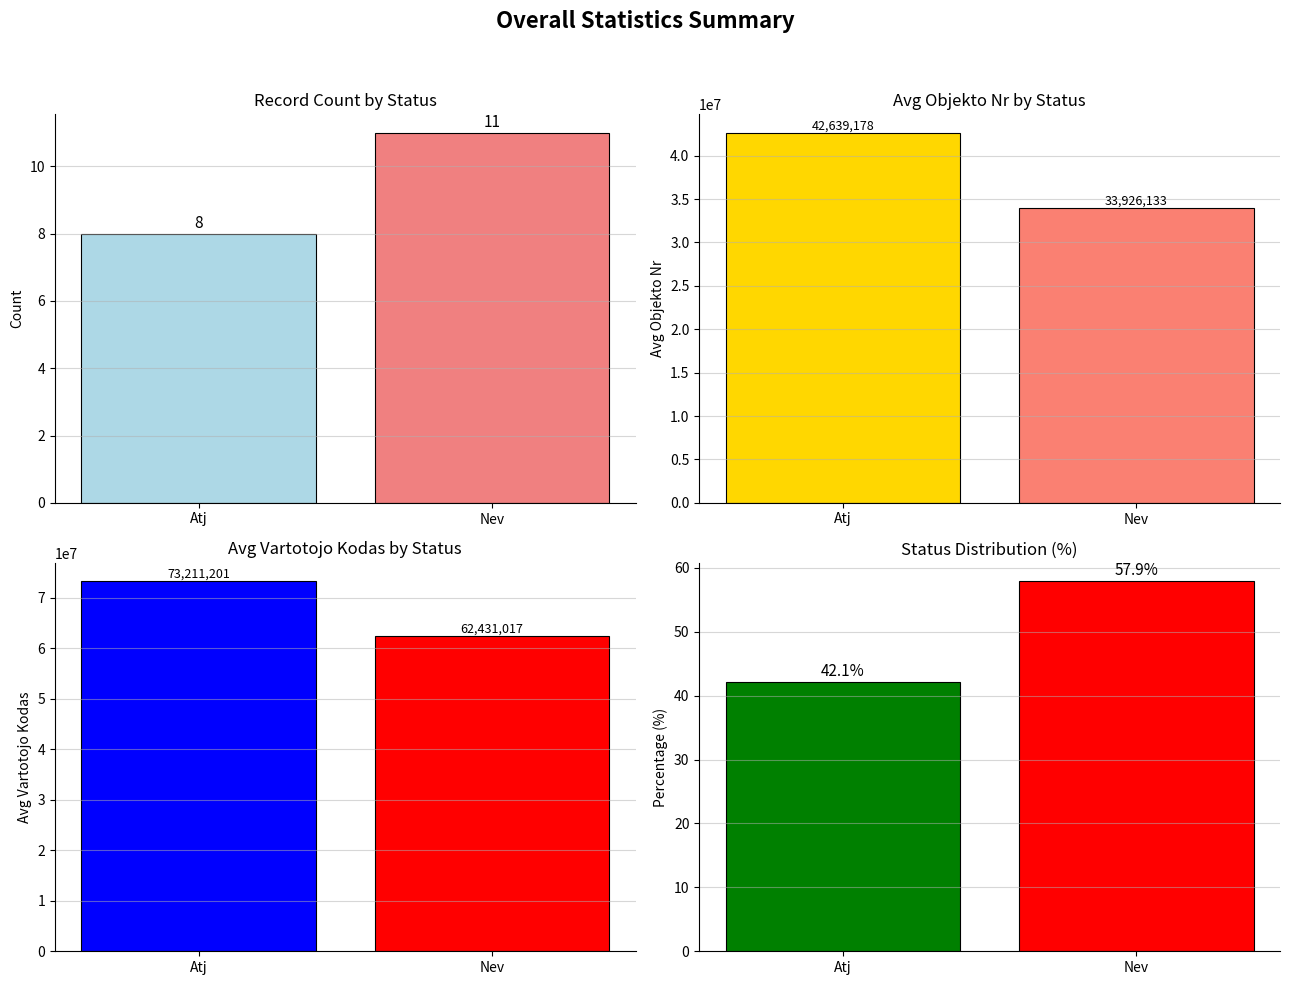

Read the Avg Vartotojo Kodas value at Nev.

62431017.0